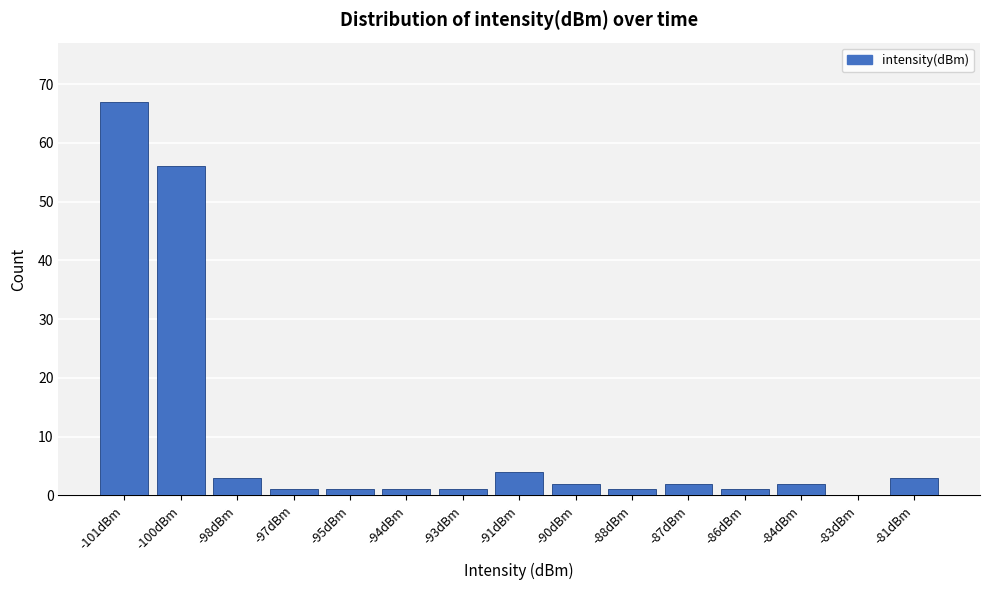

Reading left to right, extract all data points from this chart.

-101dBm=67	-100dBm=56	-98dBm=3	-97dBm=1	-95dBm=1	-94dBm=1	-93dBm=1	-91dBm=4	-90dBm=2	-88dBm=1	-87dBm=2	-86dBm=1	-84dBm=2	-83dBm=0	-81dBm=3